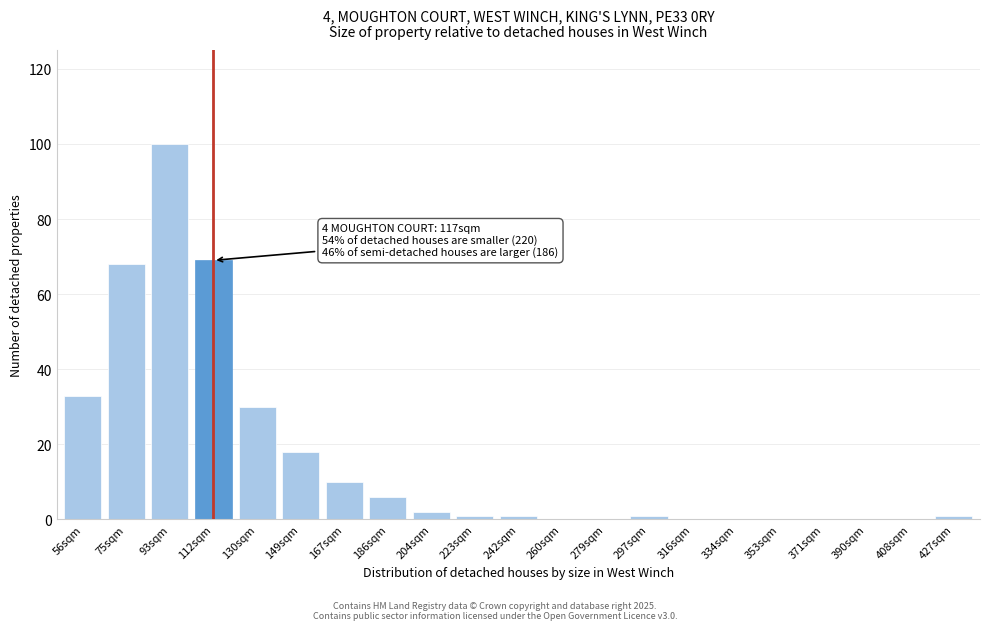

Reading left to right, transcribe all the data shown in this chart.

56sqm=33	75sqm=68	93sqm=100	112sqm=69	130sqm=30	149sqm=18	167sqm=10	186sqm=6	204sqm=2	223sqm=1	242sqm=1	260sqm=0	279sqm=0	297sqm=1	316sqm=0	334sqm=0	353sqm=0	371sqm=0	390sqm=0	408sqm=0	427sqm=1